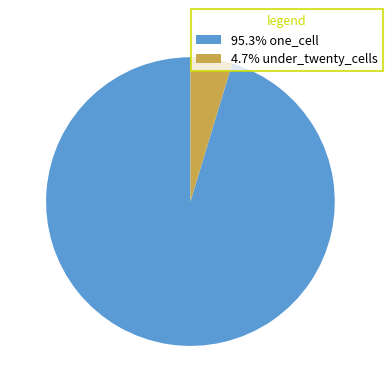

Is the sum of 95.3% one_cell and 4.7% under_twenty_cells greater than half?

Yes